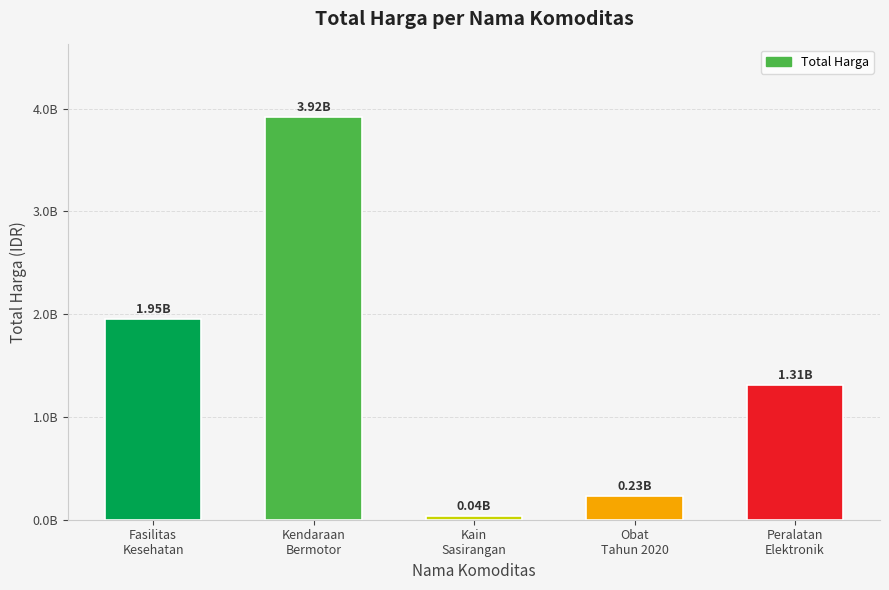

Does the chart contain any negative values?

No